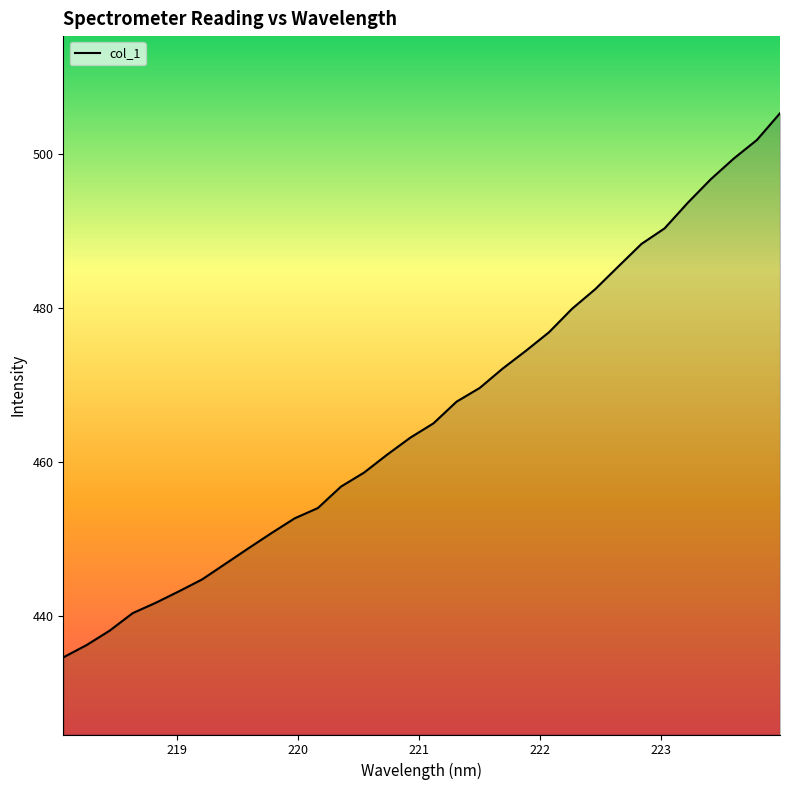

What is the smallest value displayed?

434.7